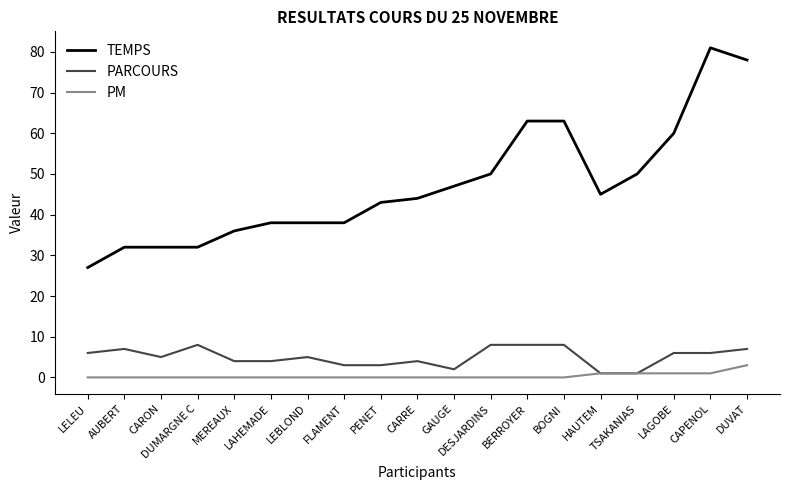

Reading right to left, extract all data points from this chart.

TEMPS: 78	81	60	50	45	63	63	50	47	44	43	38	38	38	36	32	32	32	27
PARCOURS: 7	6	6	1	1	8	8	8	2	4	3	3	5	4	4	8	5	7	6
PM: 3	1	1	1	1	0	0	0	0	0	0	0	0	0	0	0	0	0	0